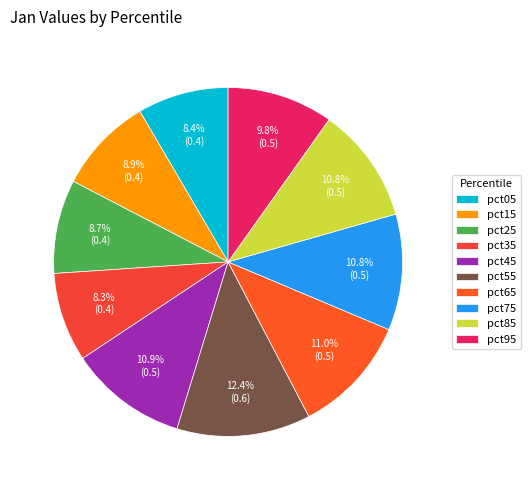

Does pct95 represent more than half of the total?

No